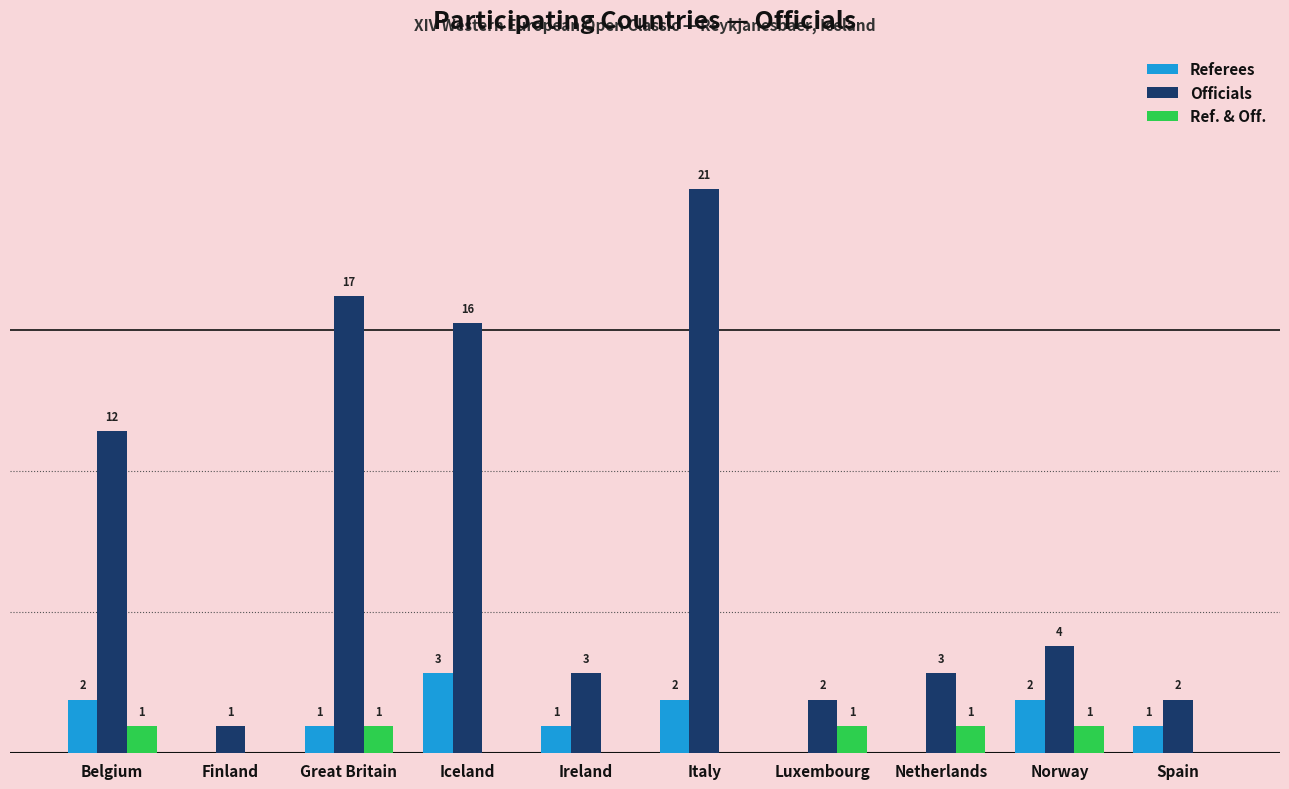

Are the bars horizontal?

No